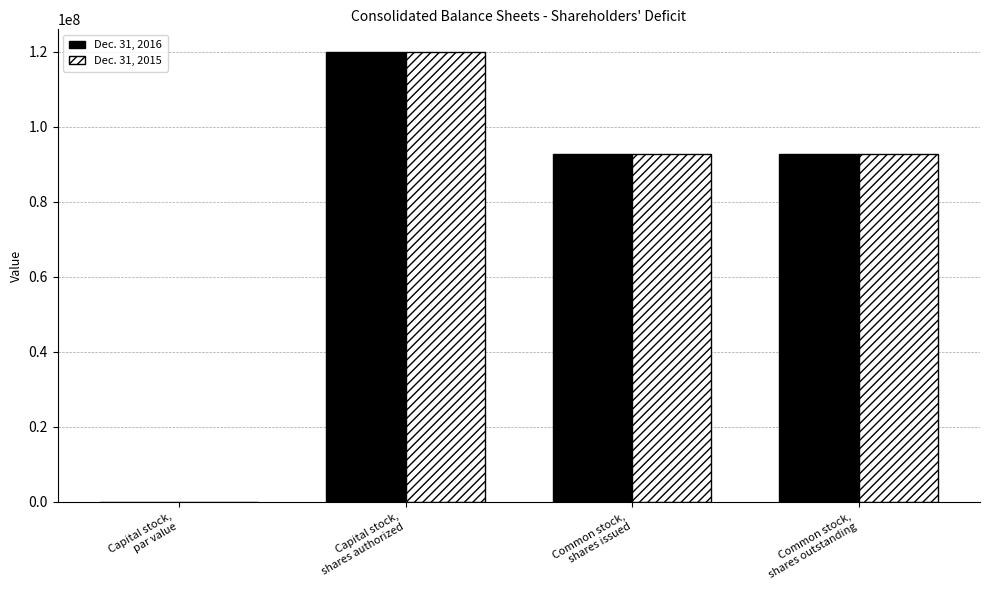

How many series are shown in this chart?

2